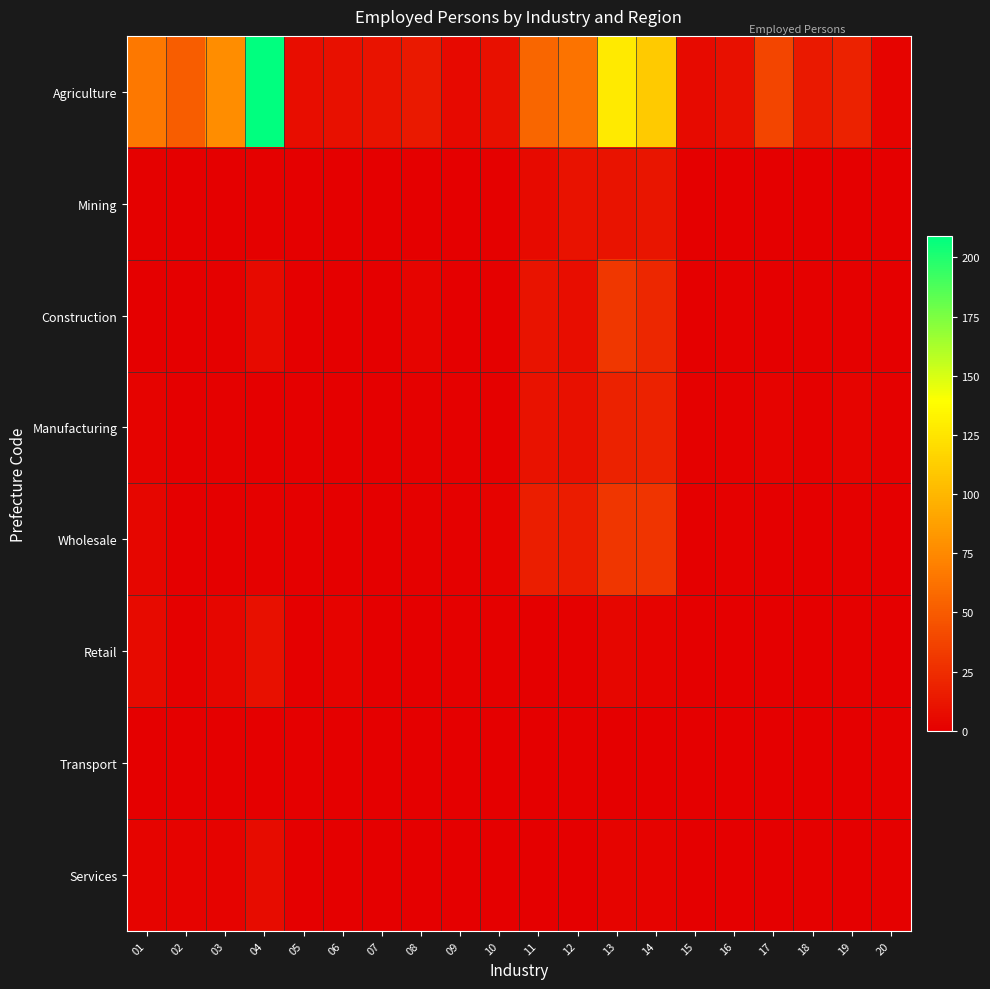

Which label corresponds to the largest value in the chart?

04